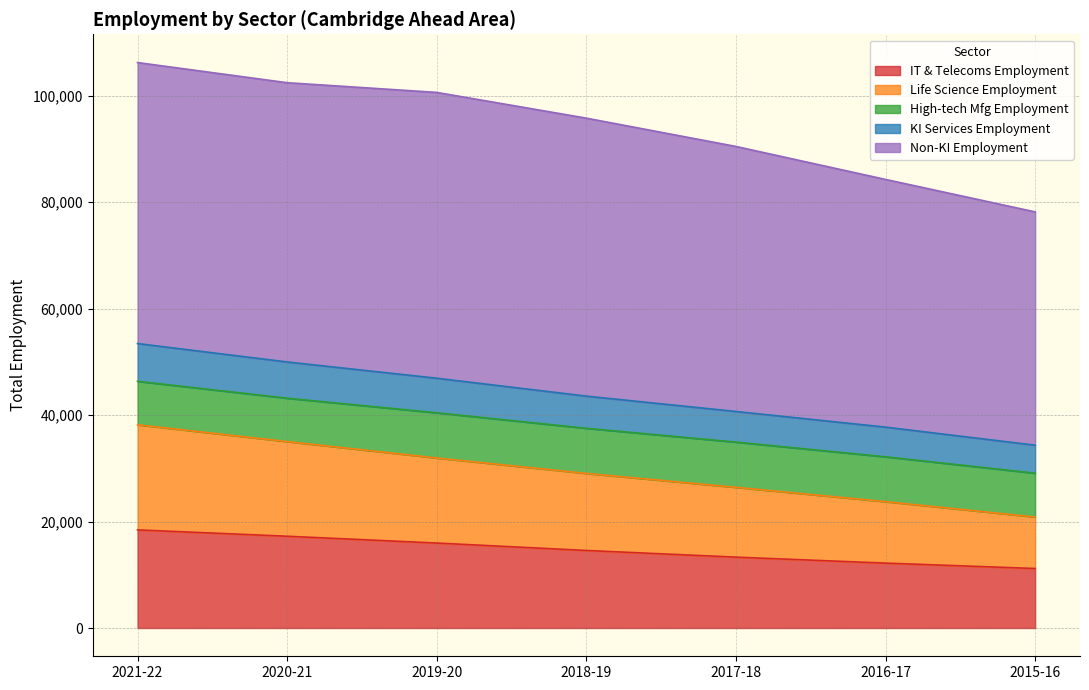

What is the total value across all series at 2017-18?

90495